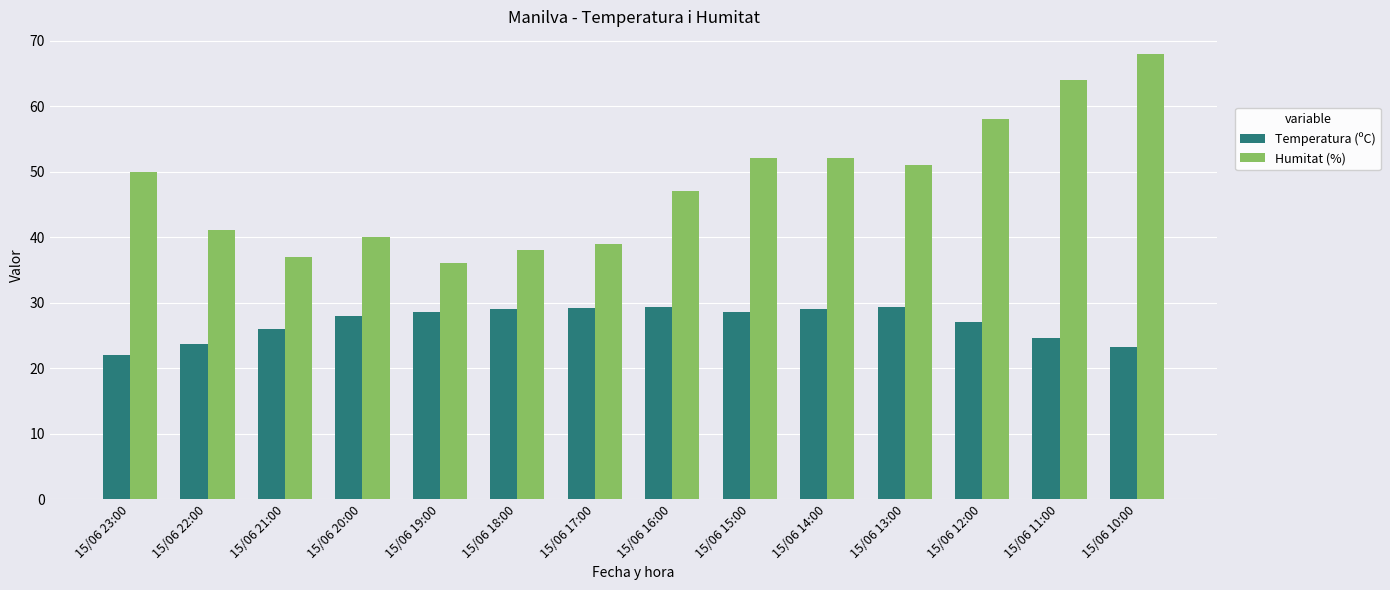

List the series in order of their overall mean, highest first.

Humitat (%), Temperatura (ºC)